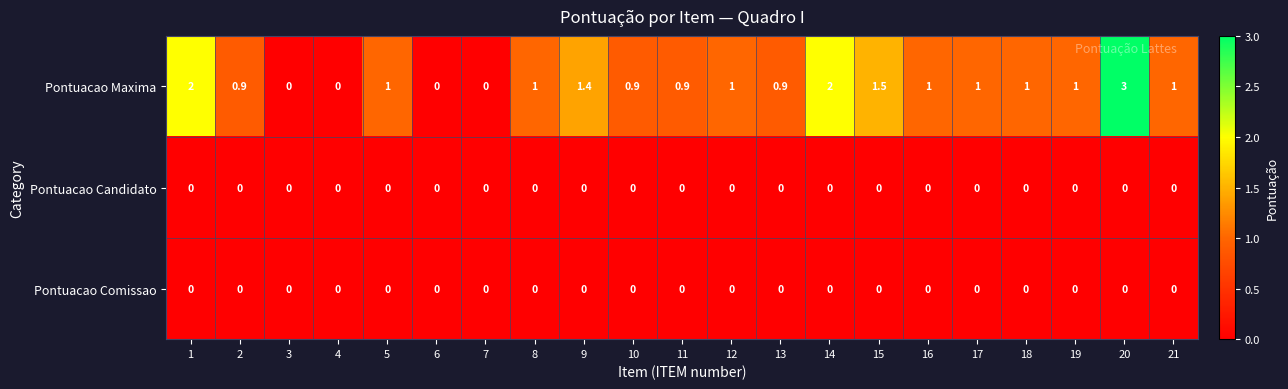

What is the highest value of the Pontuacao Maxima series?

3.0